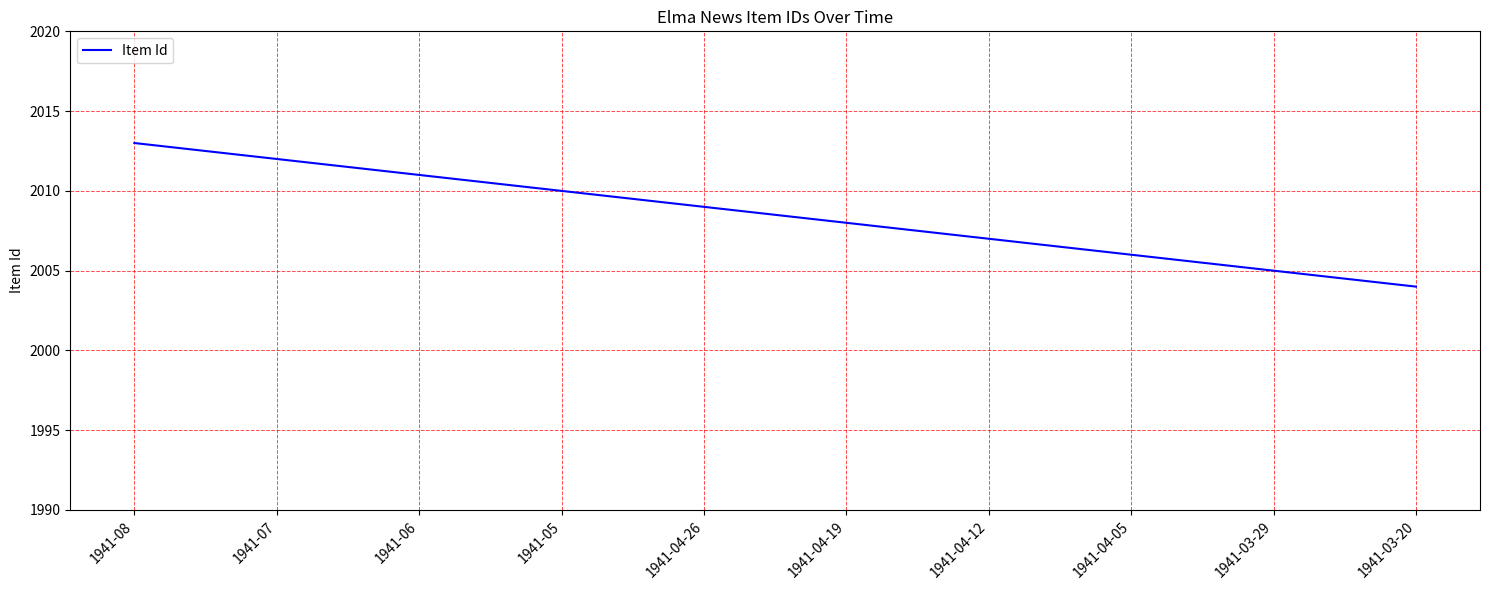

Reading left to right, transcribe all the data shown in this chart.

1941-08=2013	1941-07=2012	1941-06=2011	1941-05=2010	1941-04-26=2009	1941-04-19=2008	1941-04-12=2007	1941-04-05=2006	1941-03-29=2005	1941-03-20=2004